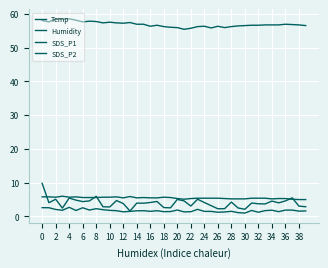

What is the sum of all Humidity values?

2274.6